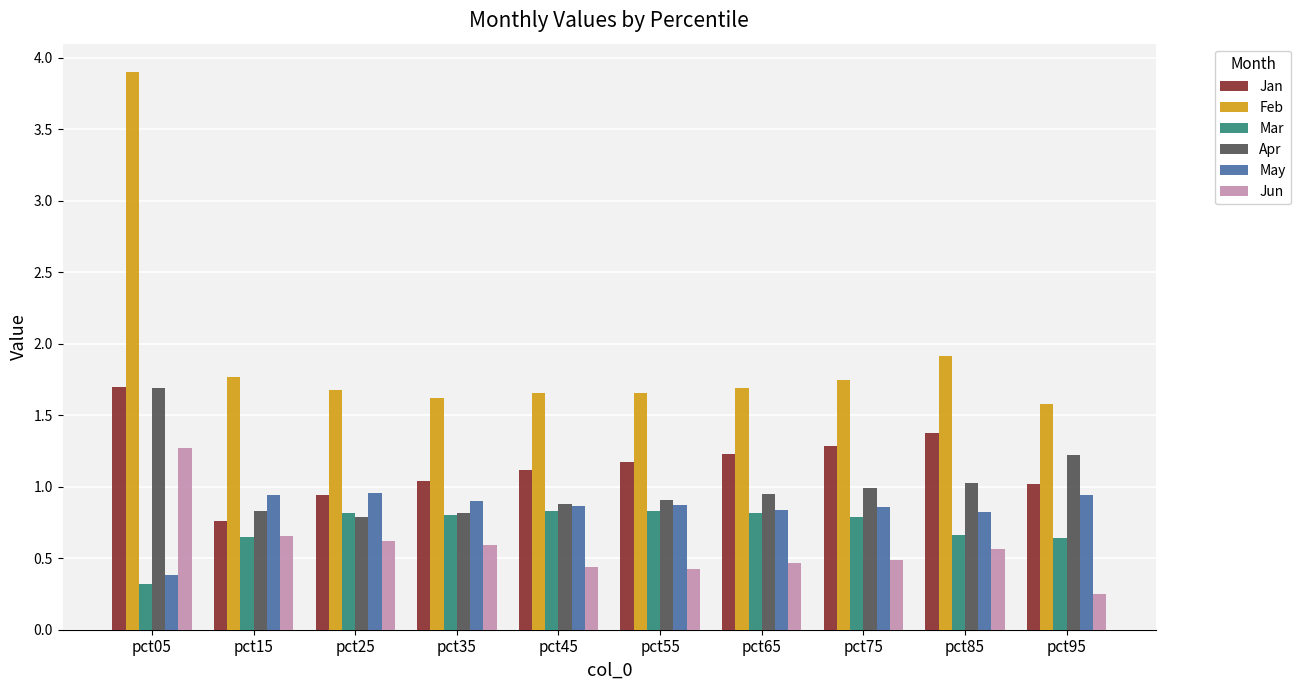

What is the spread (max minus min) of values at pct15?

1.1